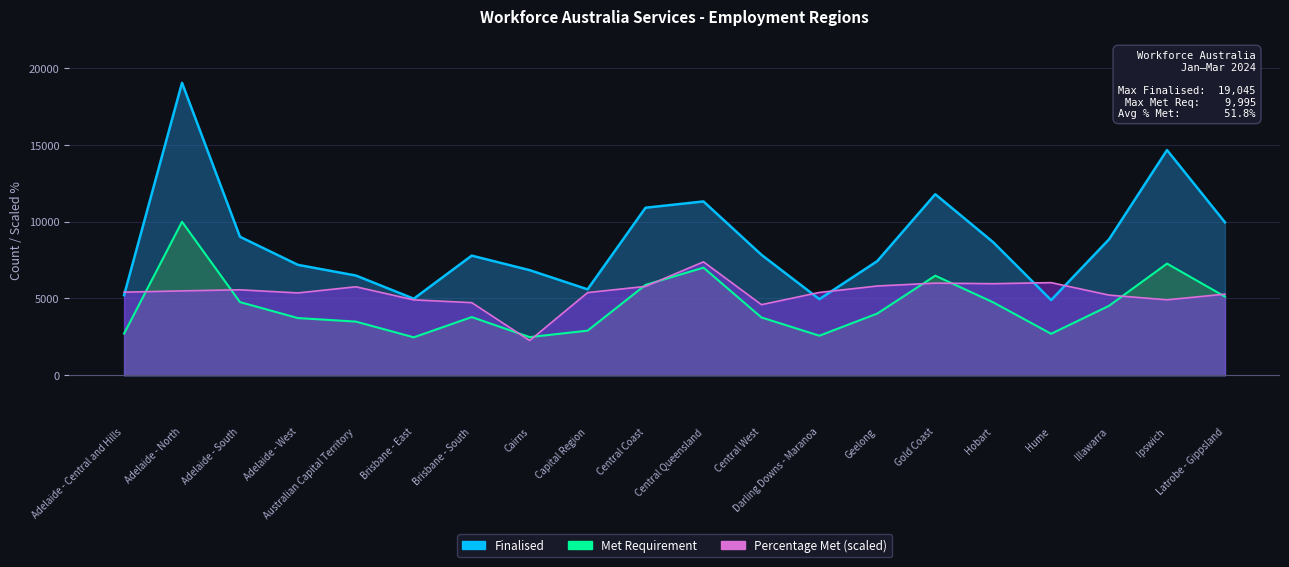

Between Central Coast and Adelaide - North, which is larger?

Adelaide - North